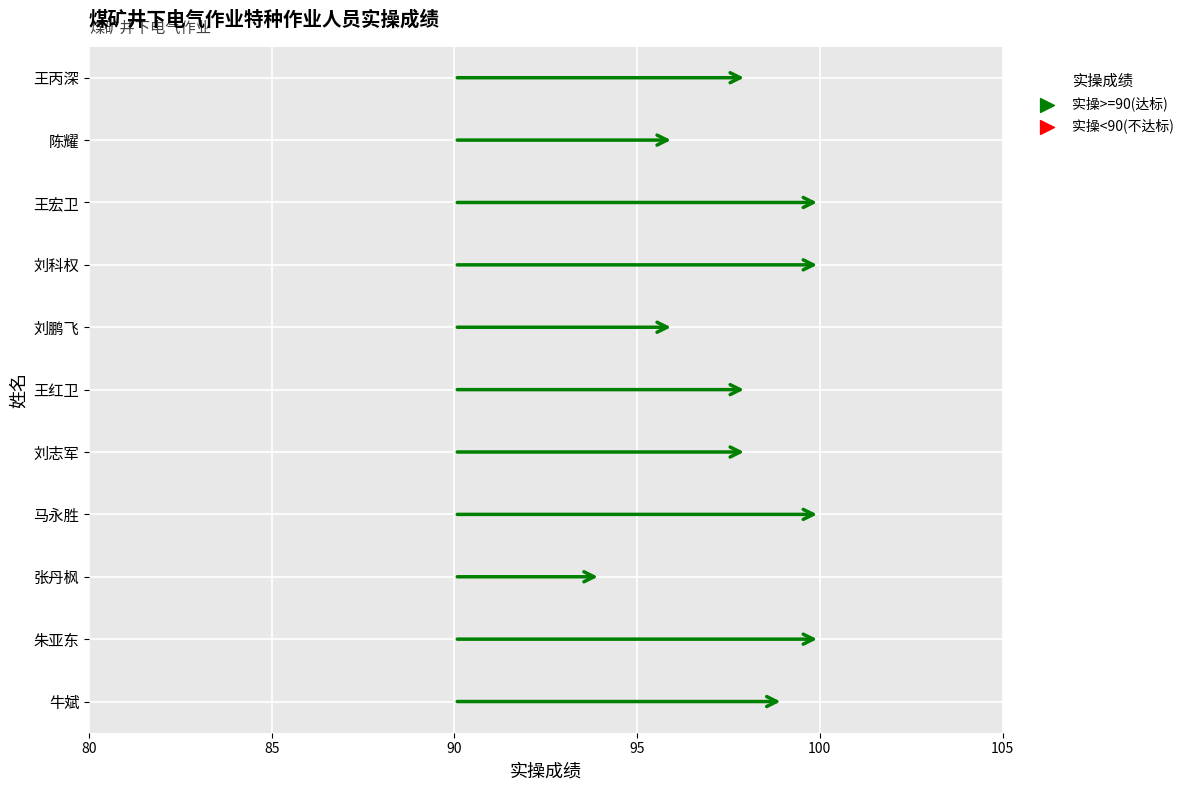

Which has a higher value, 陈耀 or 马永胜?

马永胜